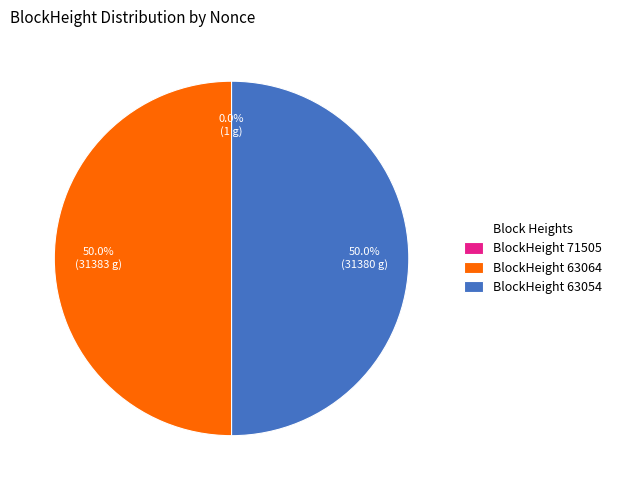

How much of the chart is everything except BlockHeight 63064?

50.0%